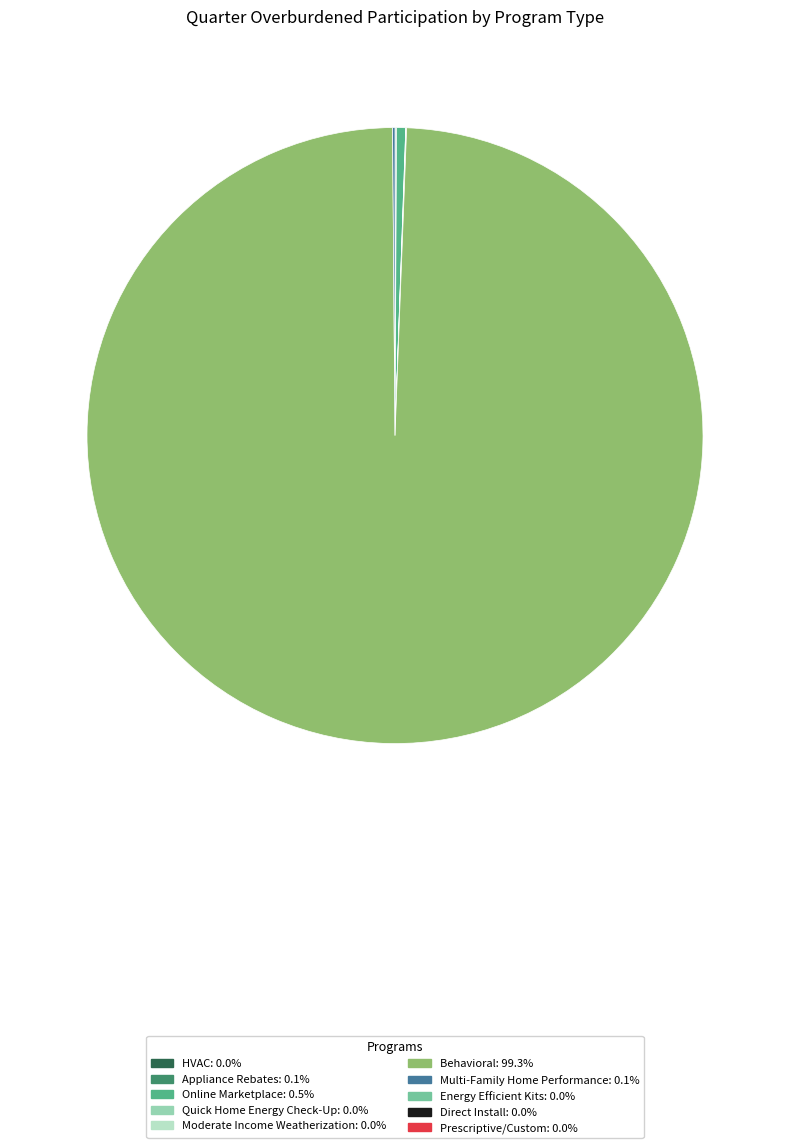

Is there any slice that represents more than half of the pie?

Yes